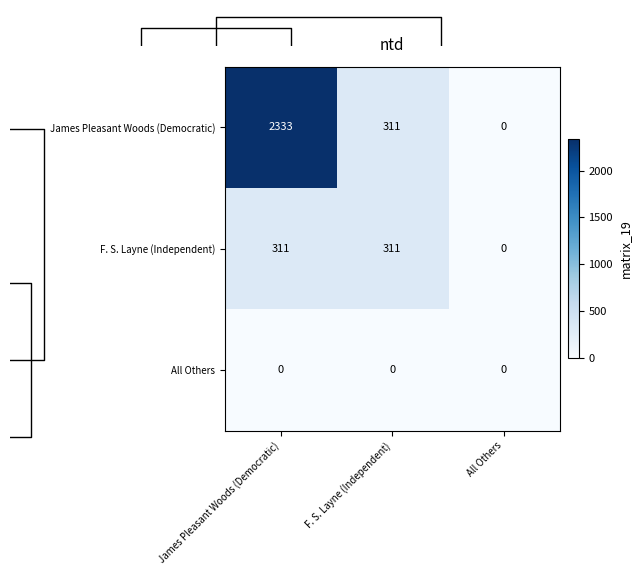

Rank the categories by James Pleasant Woods (Democratic) value from lowest to highest.

All Others, F. S. Layne (Independent), James Pleasant Woods (Democratic)